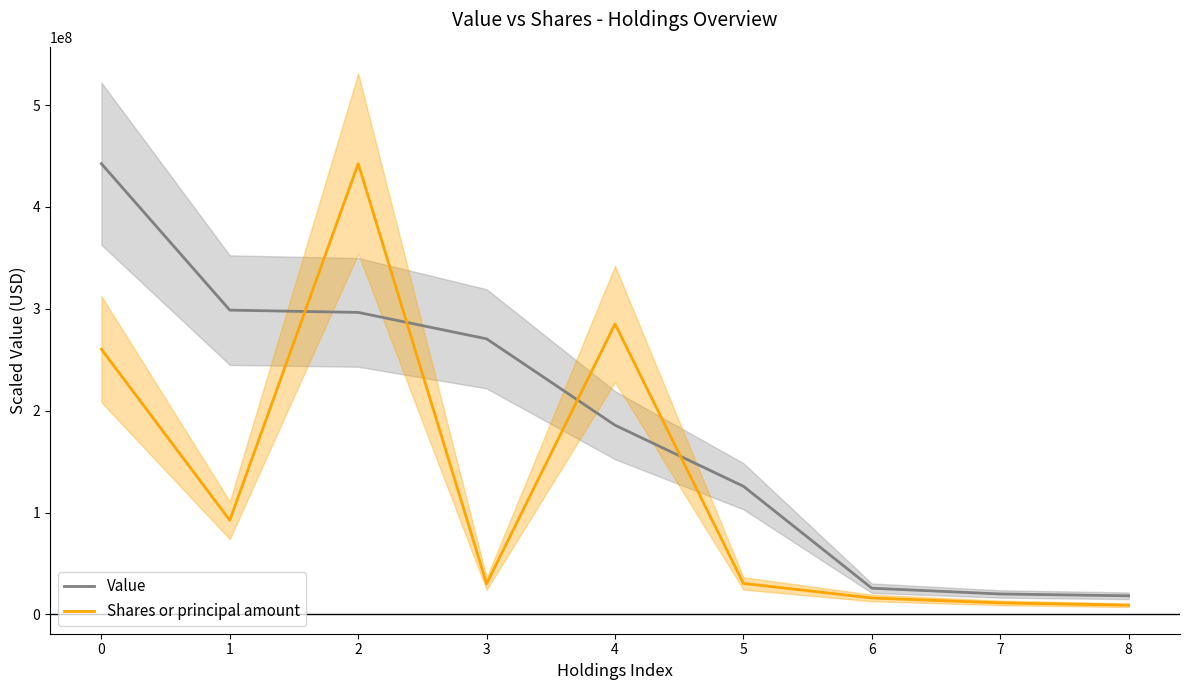

Reading left to right, what are all the values shown in this chart?

Value: 442440600.0	298675200.0	296447400.0	270514800.0	185760600.0	125810400.0	25740600.0	20089800.0	18273000.0
Shares or principal amount: 260290892.9	92424309.0	442440600.0	30071998.9	285043192.6	30438543.0	16150682.3	11345239.3	9064262.6